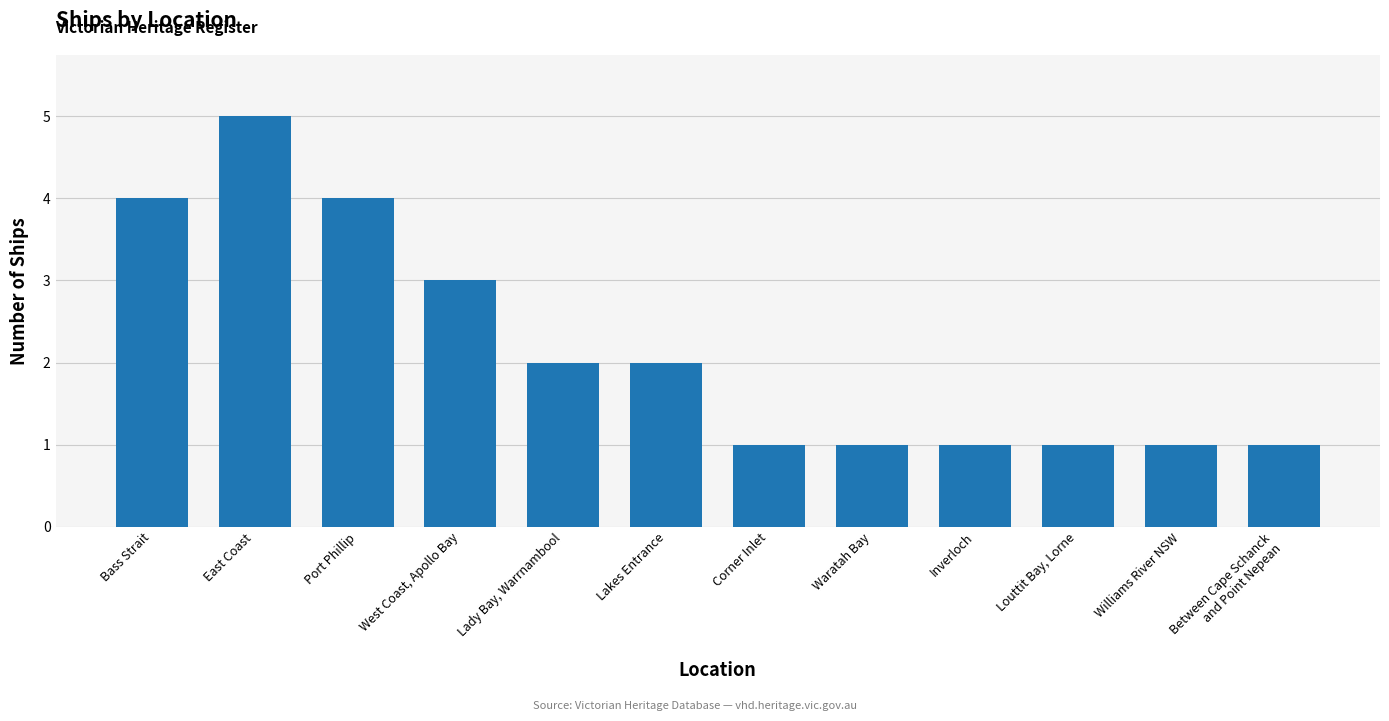

Reading left to right, what are all the values shown in this chart?

4	5	4	3	2	2	1	1	1	1	1	1